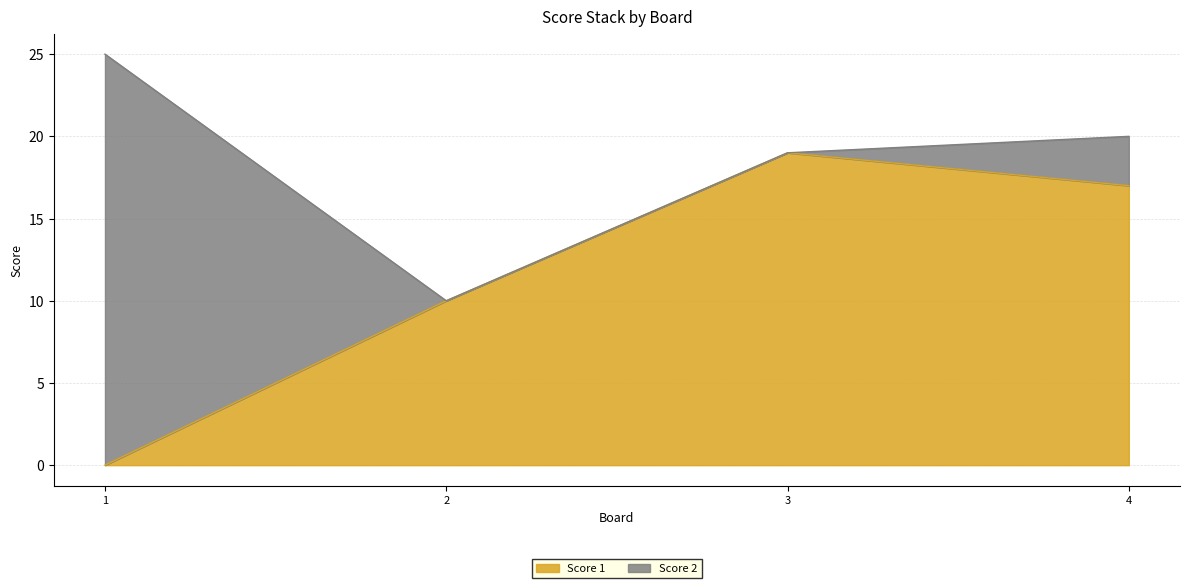

Count the values in the range 10 to 19.

3